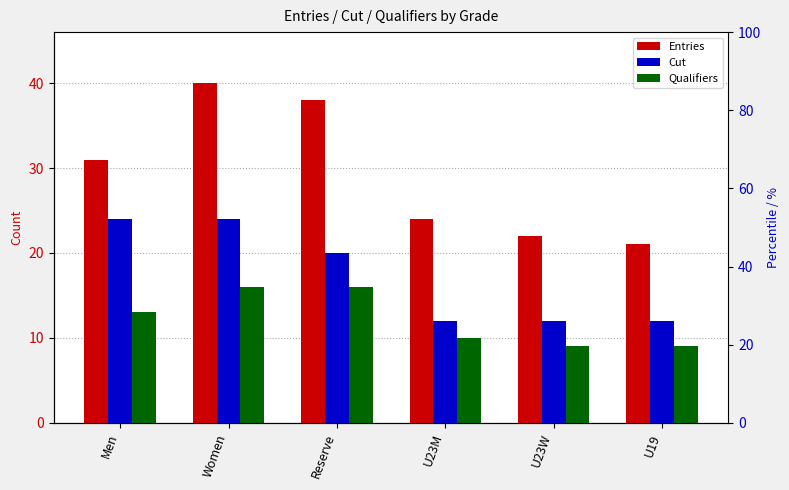

What are all the series names shown in the legend?

Entries, Cut, Qualifiers